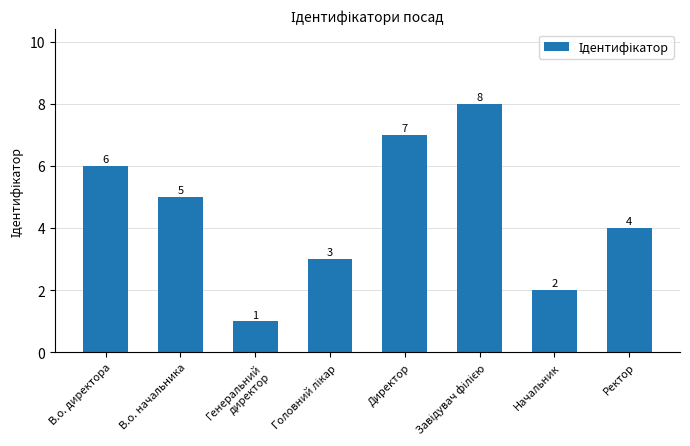

Reading left to right, transcribe all the data shown in this chart.

6	5	1	3	7	8	2	4